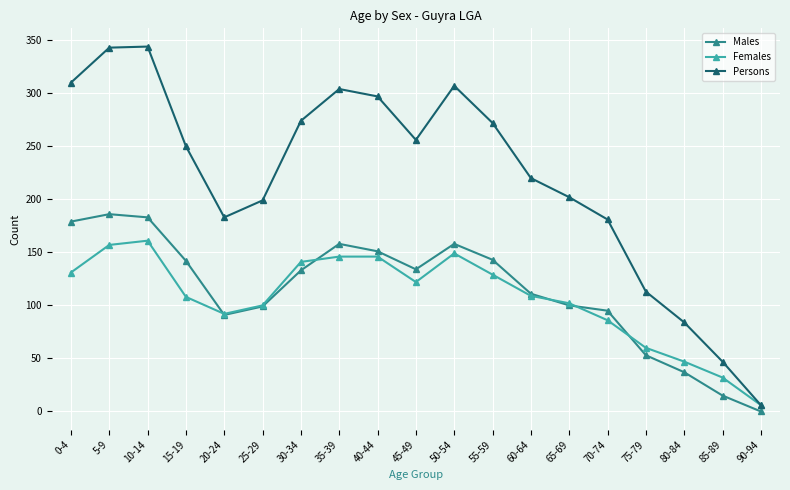

Is the value of Males at 25-29 greater than the value of Persons at 10-14?

No